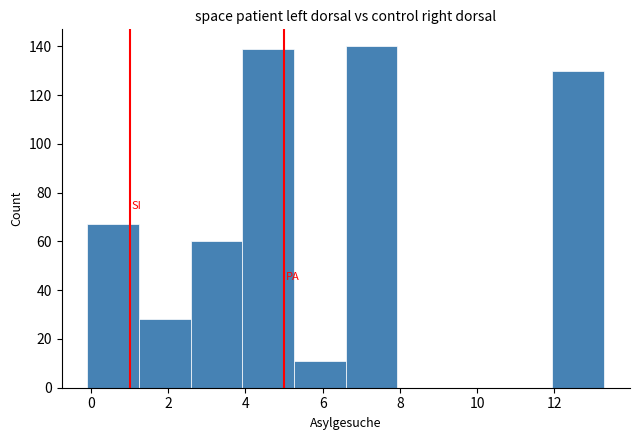

Reading left to right, list every bar in this chart as the range it spans on the x-axis followed by its height. Neither the bar edges nor the heights are printed on the chart, so give them approximately, as read against the axes.

0.0 to 1.2: 68
1.2 to 2.6: 28
2.6 to 4.0: 60
4.0 to 5.2: 140
5.2 to 6.6: 12
6.6 to 8.0: 140
8.0 to 9.2: 0
9.2 to 10.6: 0
10.6 to 12.0: 0
12.0 to 13.2: 130